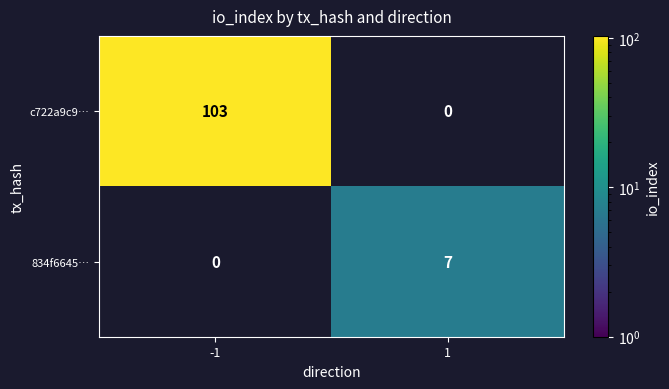

The value of c722a9c9… at -1 is 159. True or false?

False